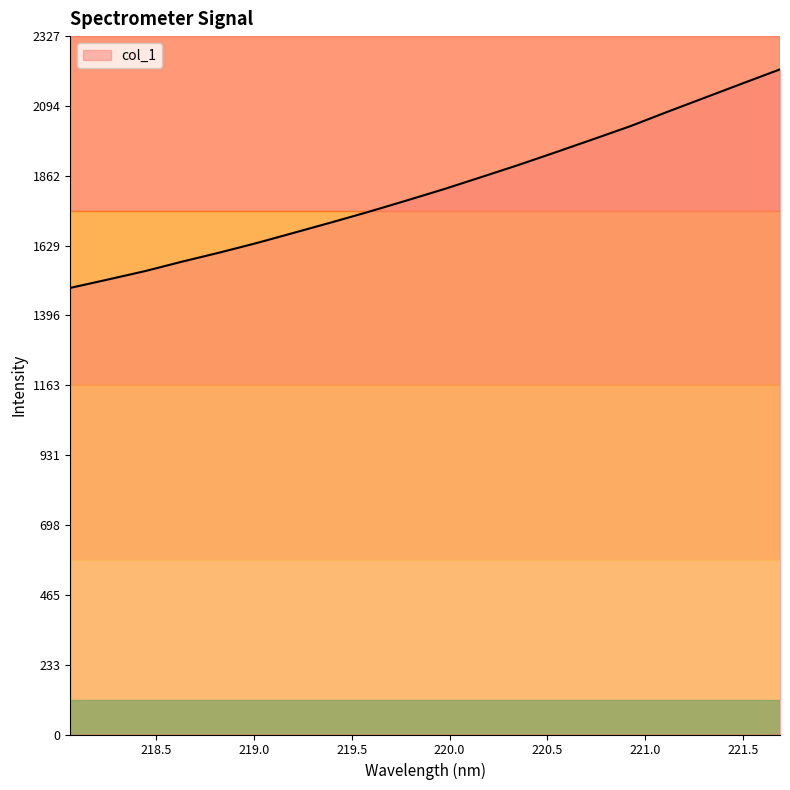

What is the difference between the maximum and minimum values?

728.1